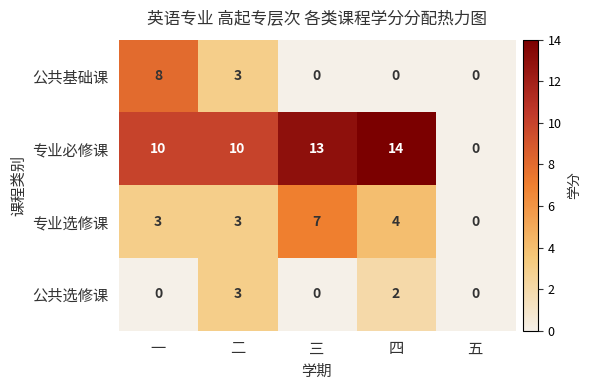

How many series are shown in this chart?

4